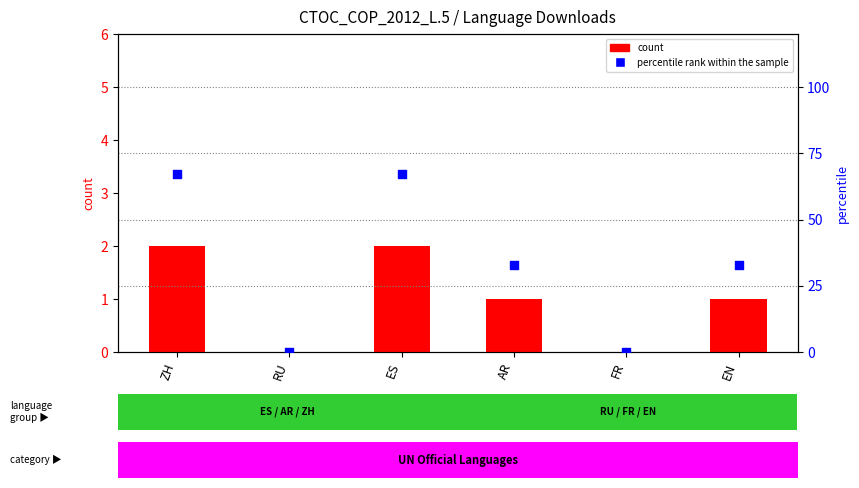

What are all the series names shown in the legend?

count, percentile rank within the sample